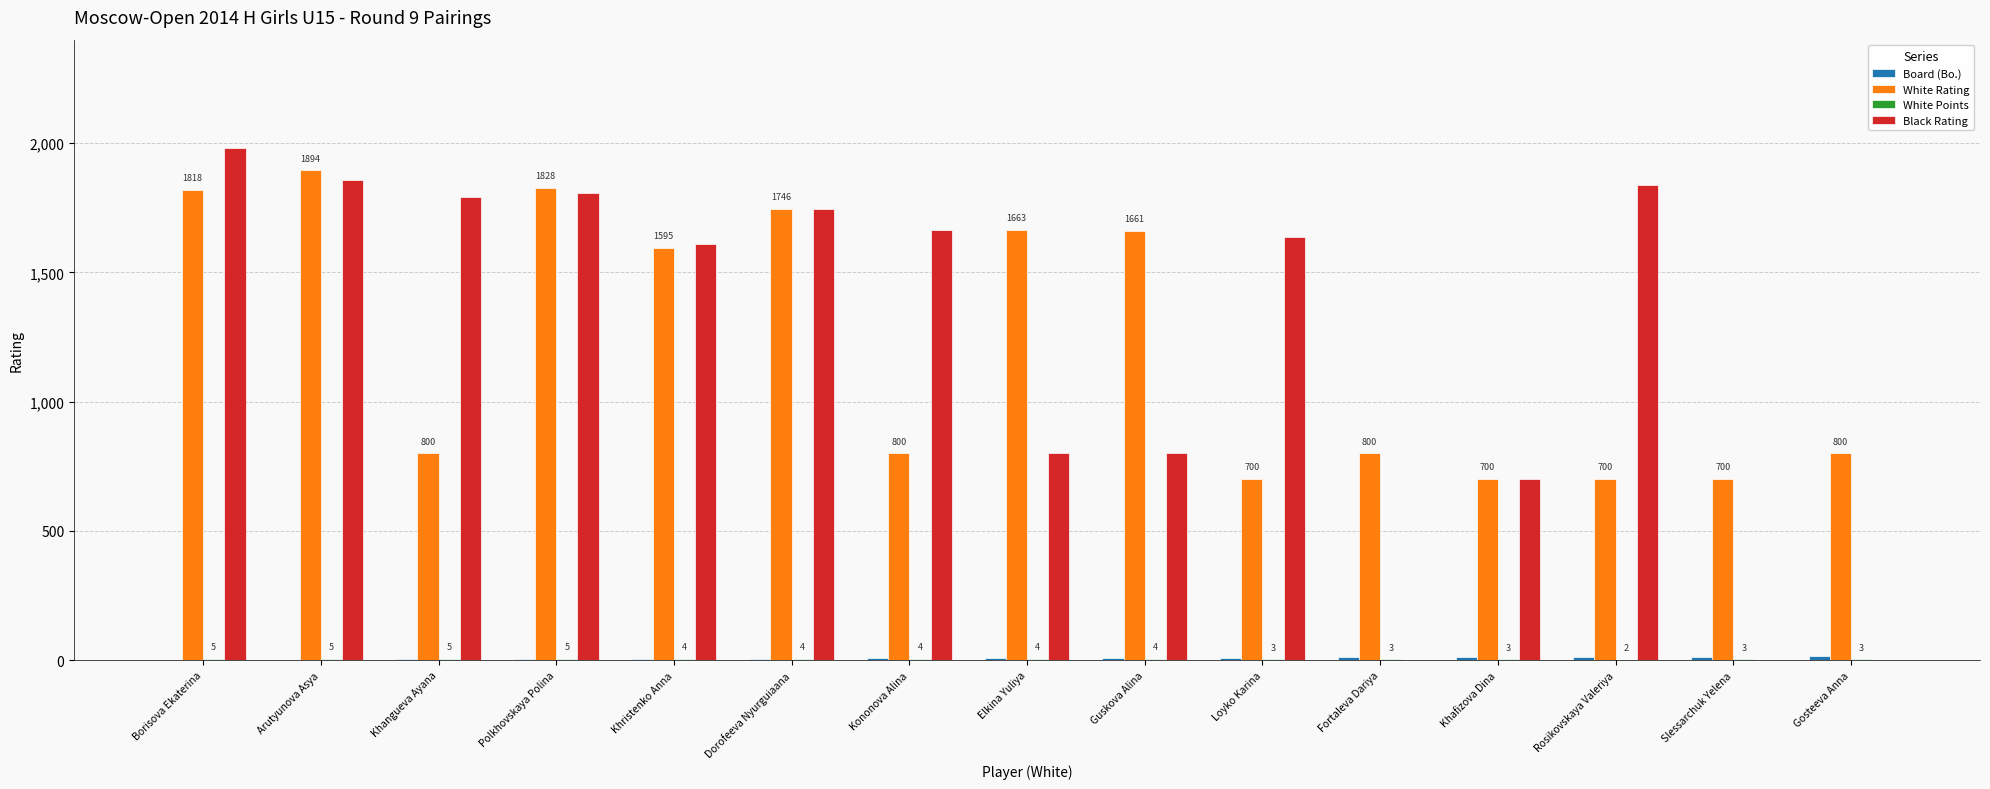

Which series has the largest range (max minus min)?

Black Rating